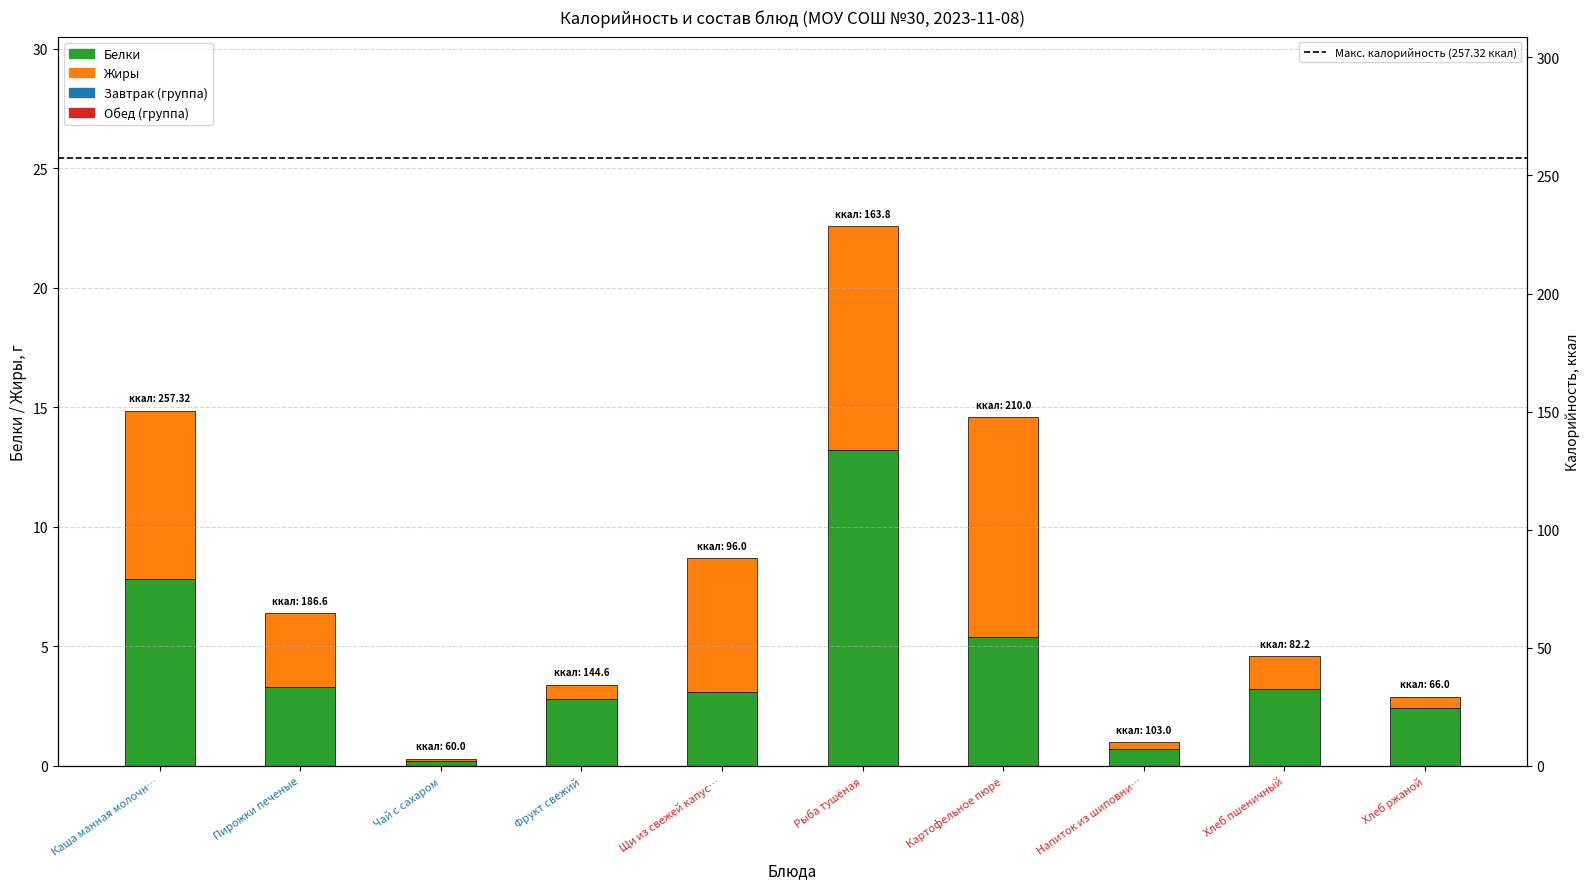

What is the label of the 1st bar from the left?

Каша манная молочн…